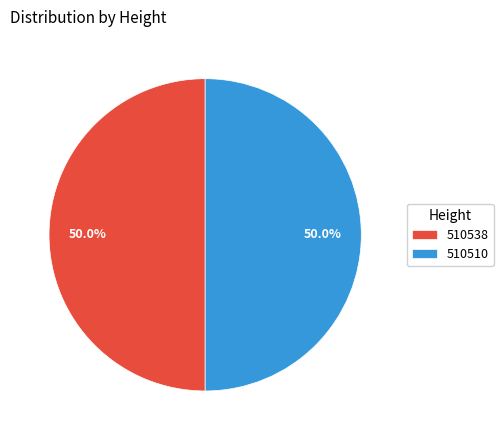

Combined, do 510510 and 510538 account for over 50%?

Yes